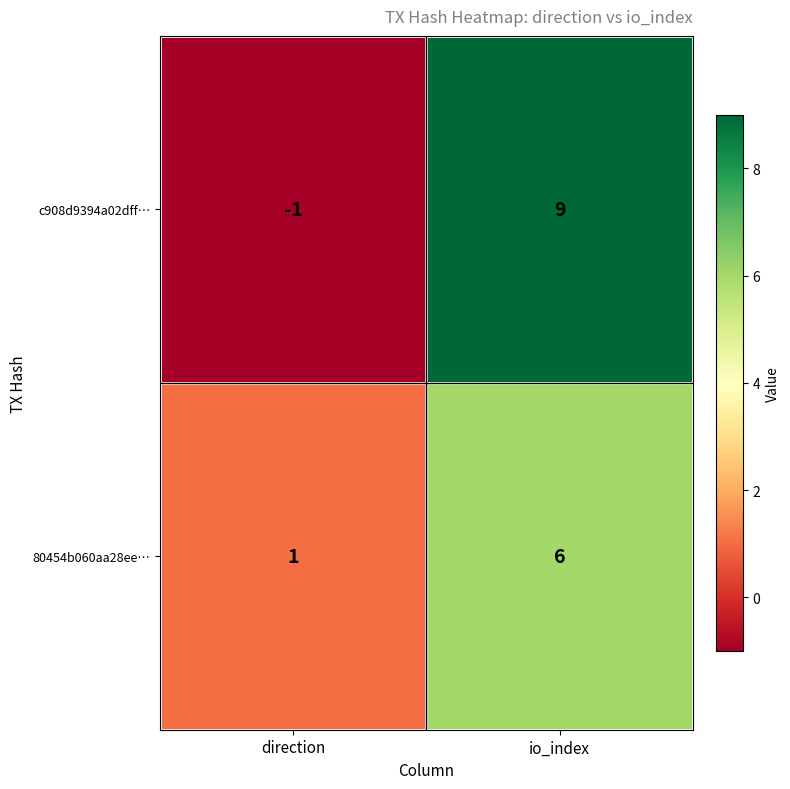

List the series in order of their peak value, highest first.

c908d9394a02dff…, 80454b060aa28ee…